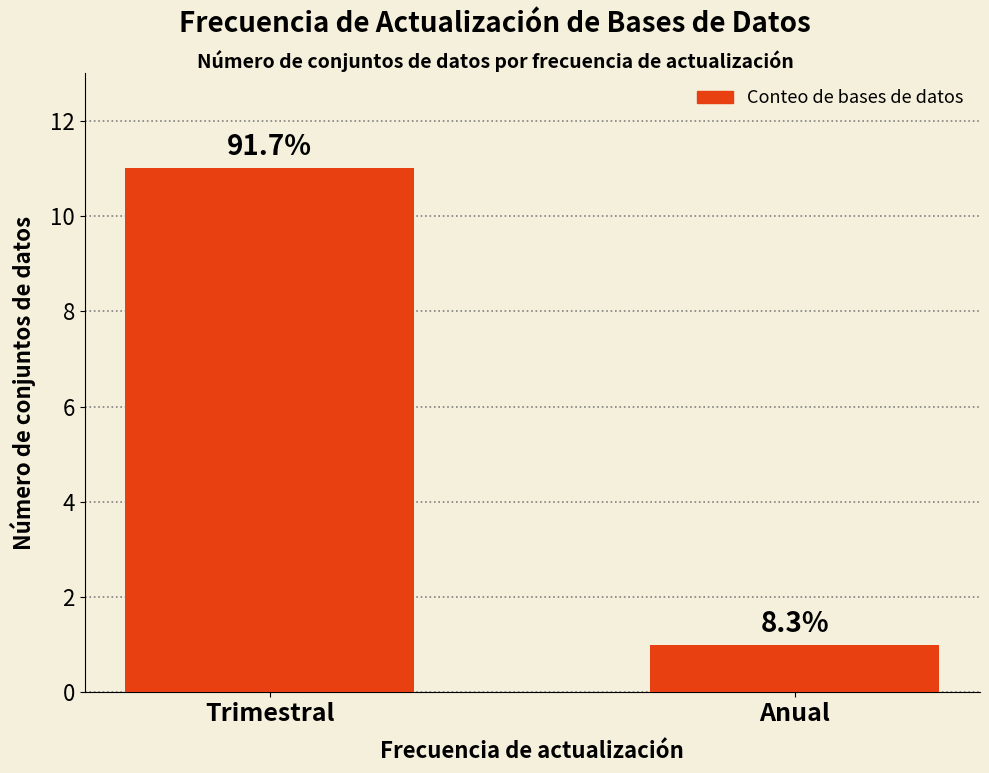

Are the bars horizontal?

No